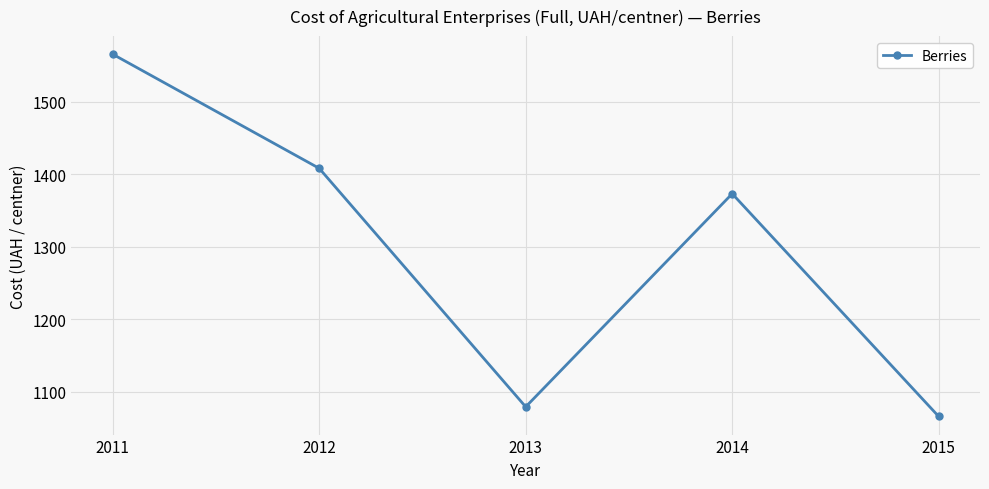

Reading left to right, what are all the values shown in this chart?

2011=1565.5	2012=1408.0	2013=1078.9	2014=1373.0	2015=1065.6